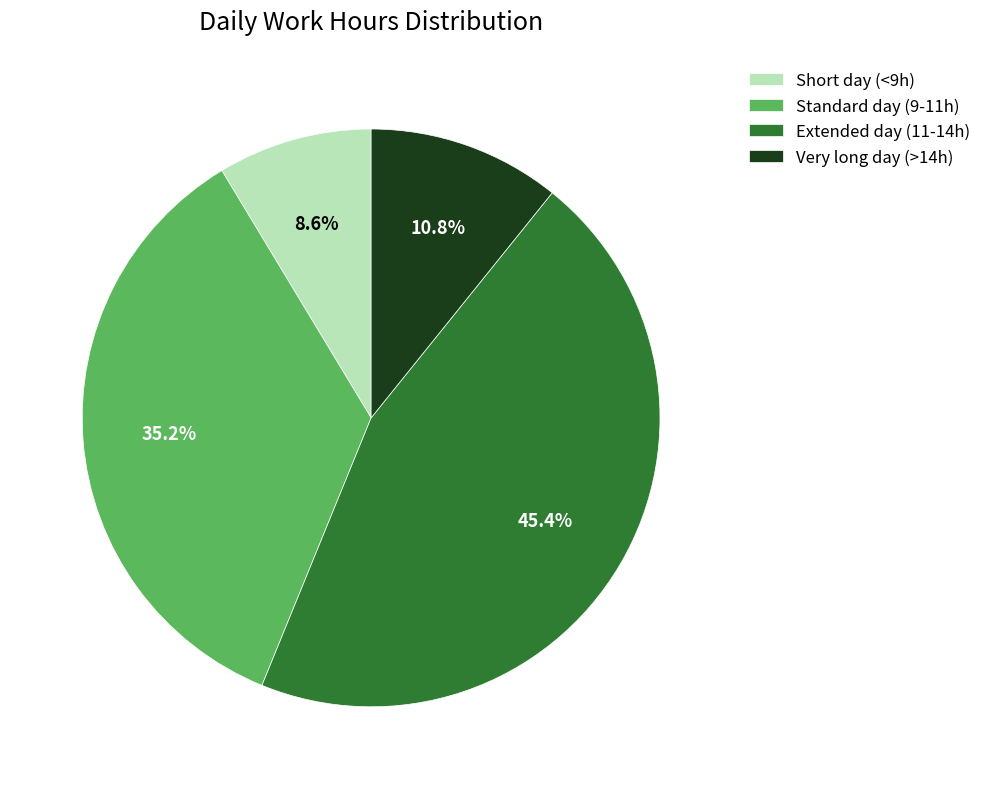

How many segments does this pie chart have?

4